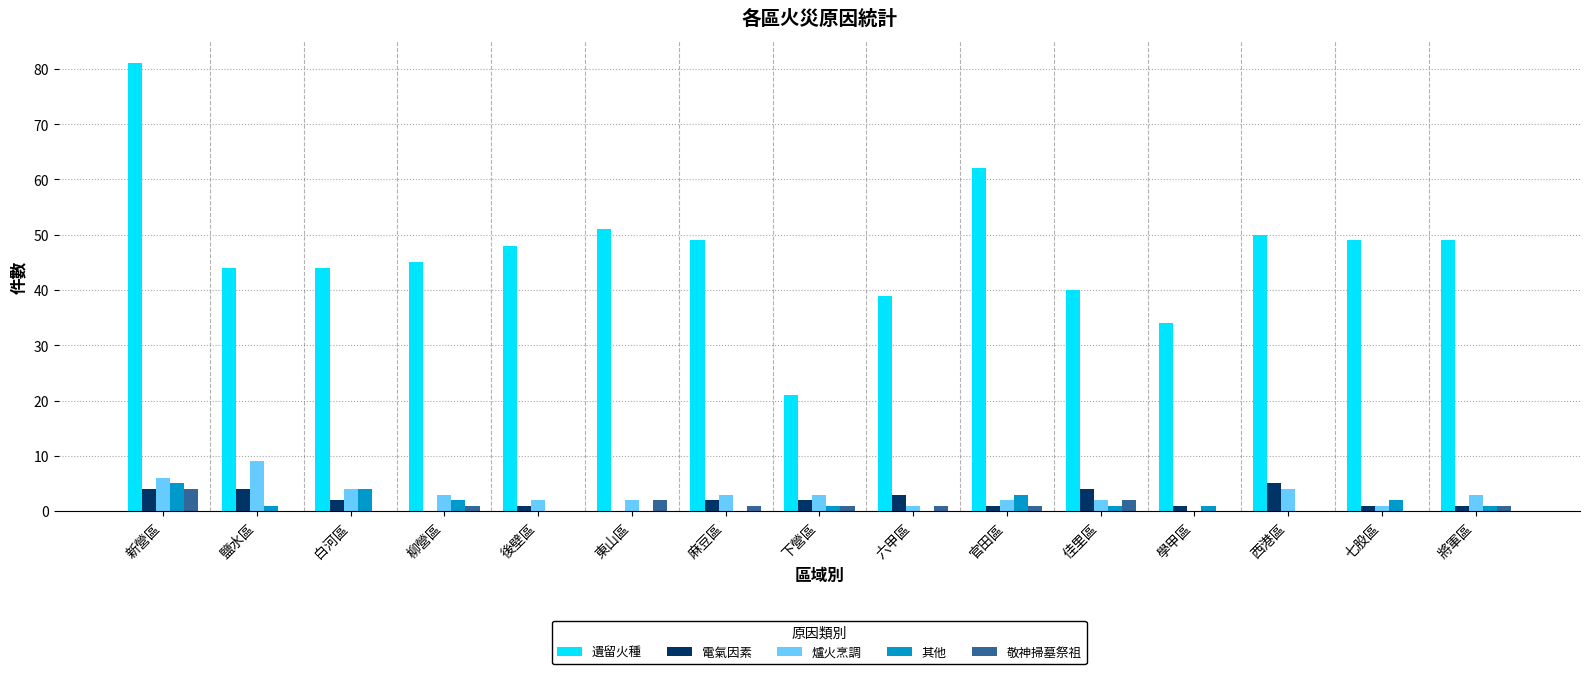

Reading left to right, list all the values displayed in this chart.

遺留火種: 新營區=81	鹽水區=44	白河區=44	柳營區=45	後壁區=48	東山區=51	麻豆區=49	下營區=21	六甲區=39	官田區=62	佳里區=40	學甲區=34	西港區=50	七股區=49	將軍區=49
電氣因素: 新營區=4	鹽水區=4	白河區=2	柳營區=0	後壁區=1	東山區=0	麻豆區=2	下營區=2	六甲區=3	官田區=1	佳里區=4	學甲區=1	西港區=5	七股區=1	將軍區=1
爐火烹調: 新營區=6	鹽水區=9	白河區=4	柳營區=3	後壁區=2	東山區=2	麻豆區=3	下營區=3	六甲區=1	官田區=2	佳里區=2	學甲區=0	西港區=4	七股區=1	將軍區=3
其他: 新營區=5	鹽水區=1	白河區=4	柳營區=2	後壁區=0	東山區=0	麻豆區=0	下營區=1	六甲區=0	官田區=3	佳里區=1	學甲區=1	西港區=0	七股區=2	將軍區=1
敬神掃墓祭祖: 新營區=4	鹽水區=0	白河區=0	柳營區=1	後壁區=0	東山區=2	麻豆區=1	下營區=1	六甲區=1	官田區=1	佳里區=2	學甲區=0	西港區=0	七股區=0	將軍區=1